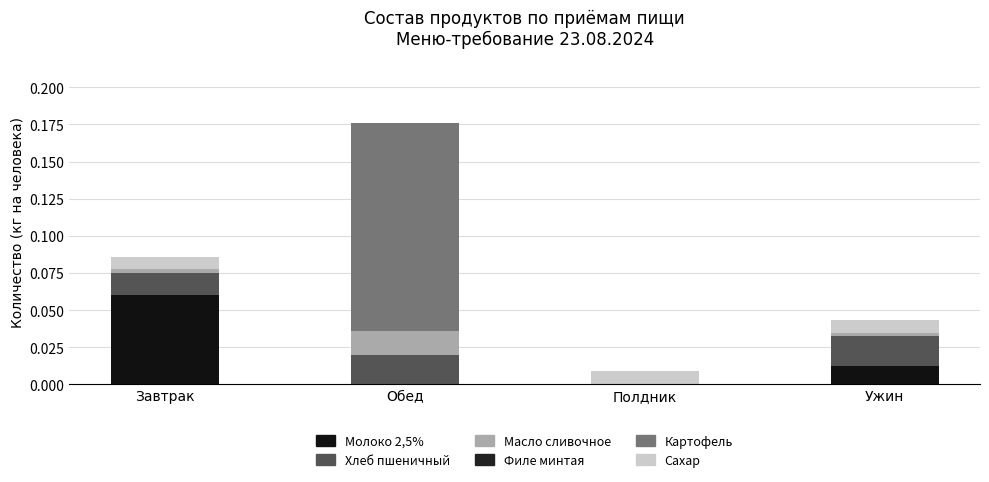

Does the chart contain stacked bars?

Yes